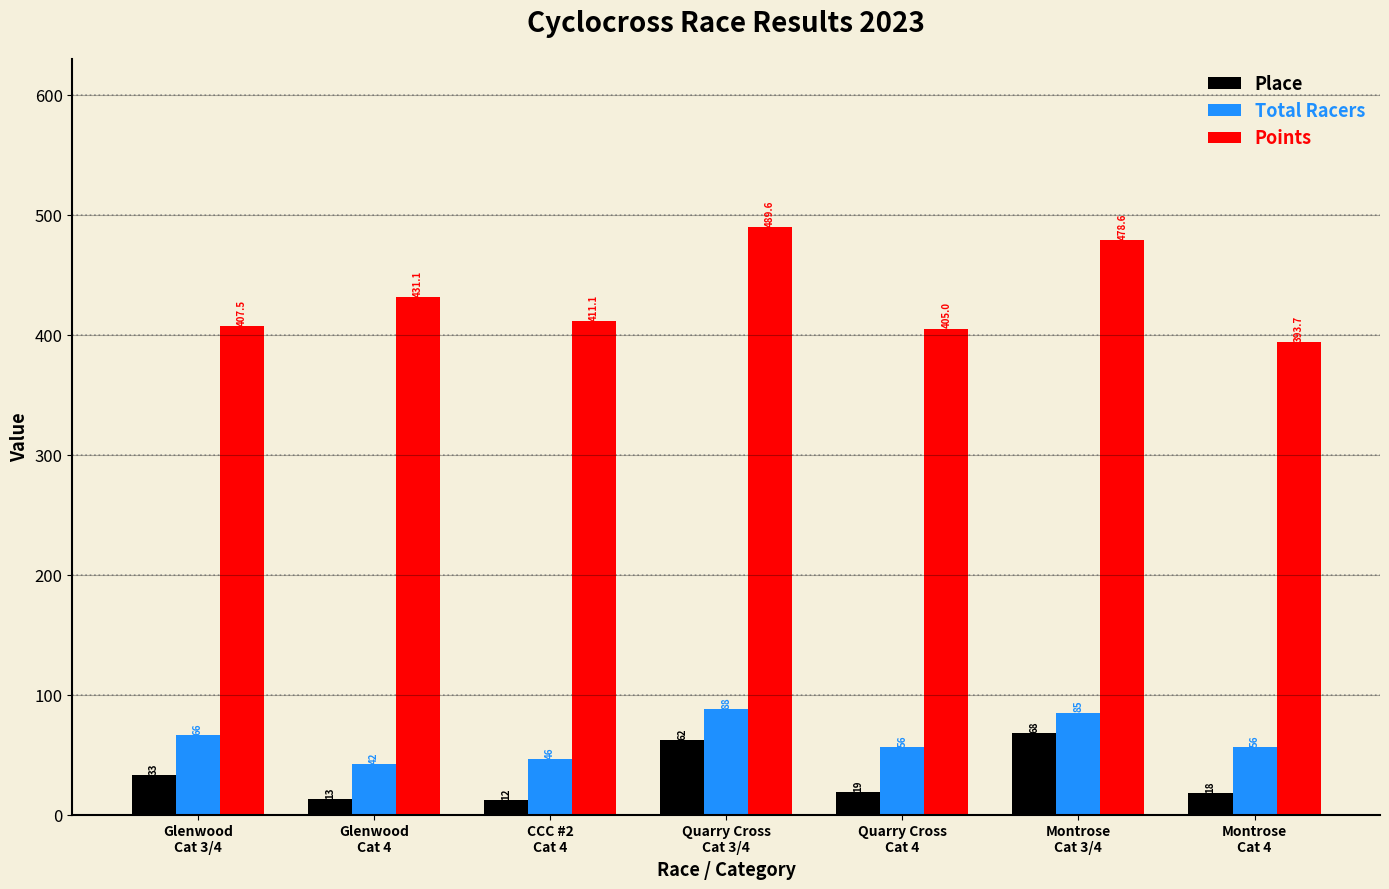

What is the value of the Place bar at the 3rd from the left?

12.0